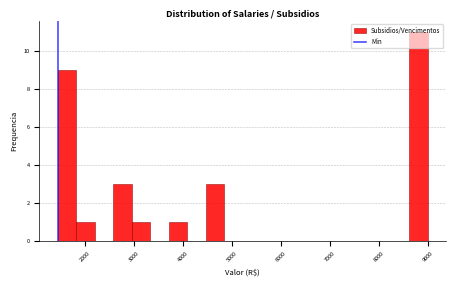

Read against the x-axis, roughly where is the centre of the tallest bar?

8800